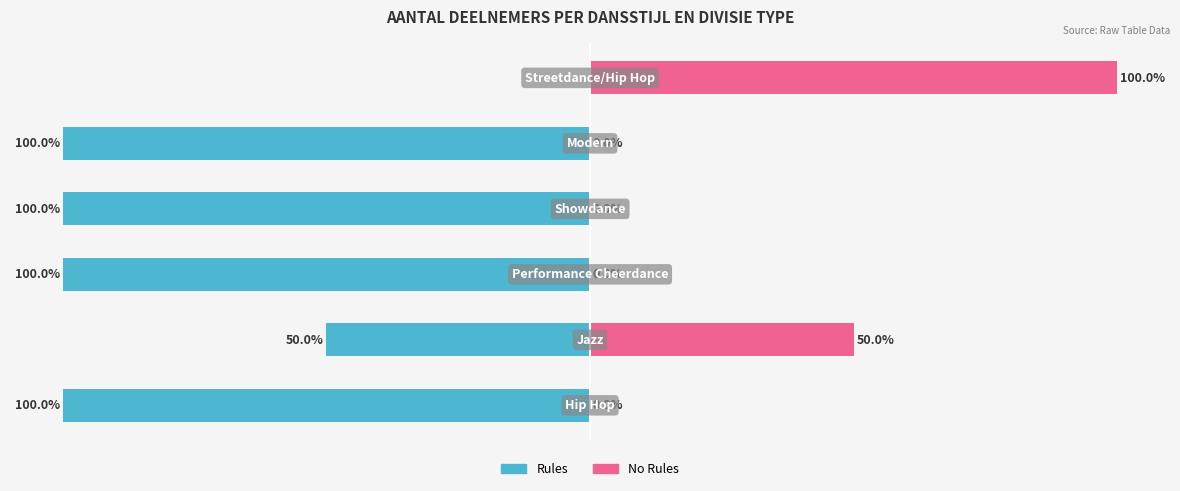

What is the total value across all series at 4?

-100